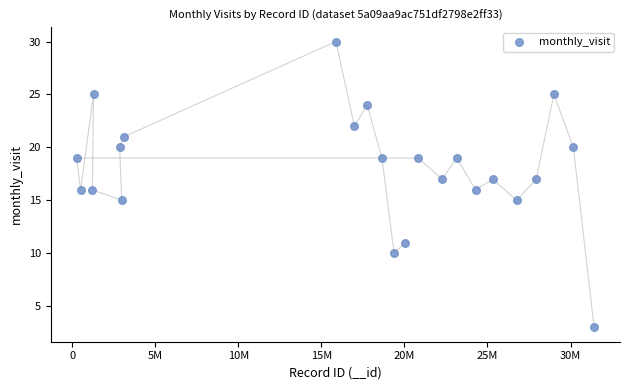

What is the range of X values (max minus min)?

31155577